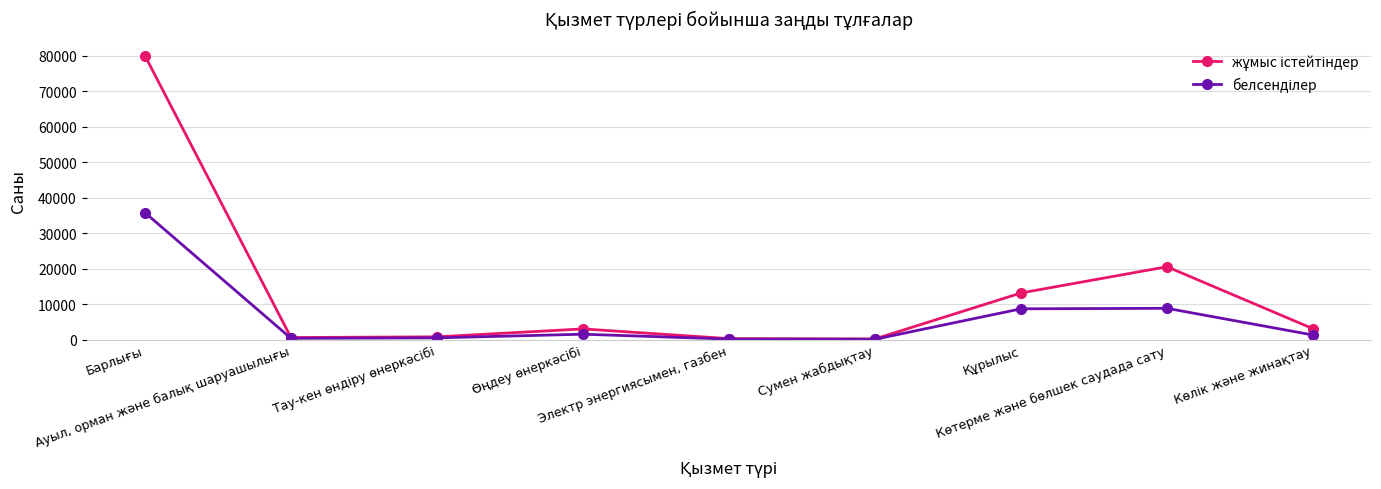

What is the greatest value displayed?

79967